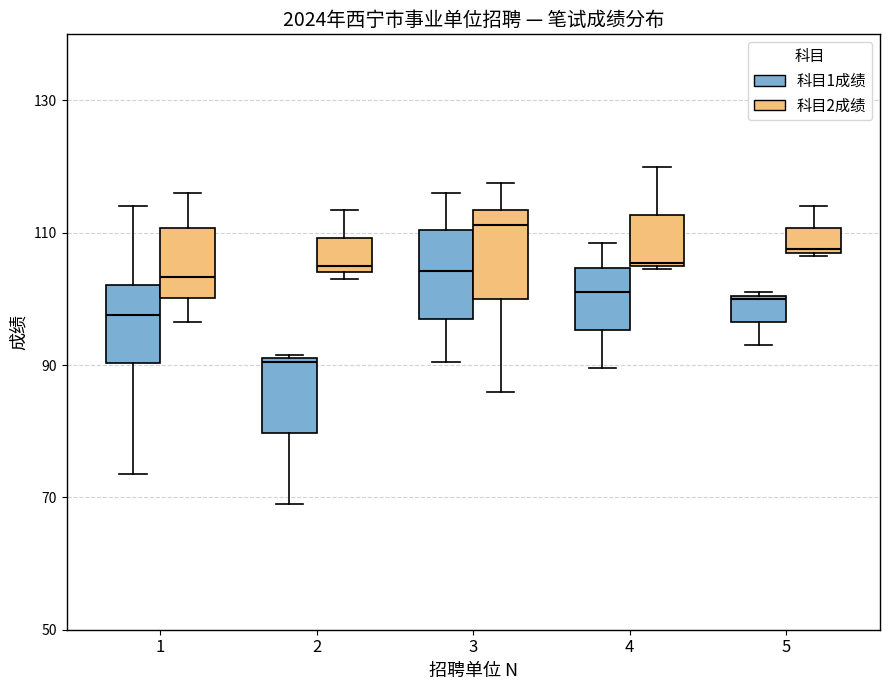

Reading left to right, read every box against the y-axis: the position of its median line, the range the box covers, and the ends of its whiskers. The values are not printed on the chart, so give them approximately, as read against the axis.

1 (科目1成绩): median 98, box 90 to 102, whiskers 74 to 114
1 (科目2成绩): median 104, box 100 to 110, whiskers 96 to 116
2 (科目1成绩): median 90, box 80 to 92, whiskers 70 to 92
2 (科目2成绩): median 106, box 104 to 110, whiskers 104 (just below the box's lower edge) to 114
3 (科目1成绩): median 104, box 98 to 110, whiskers 90 to 116
3 (科目2成绩): median 112, box 100 to 114, whiskers 86 to 118
4 (科目1成绩): median 102, box 96 to 104, whiskers 90 to 108
4 (科目2成绩): median 106, box 106 to 112, whiskers 104 to 120
5 (科目1成绩): median 100, box 96 to 100, whiskers 94 to 102
5 (科目2成绩): median 108, box 108 to 110, whiskers 106 to 114